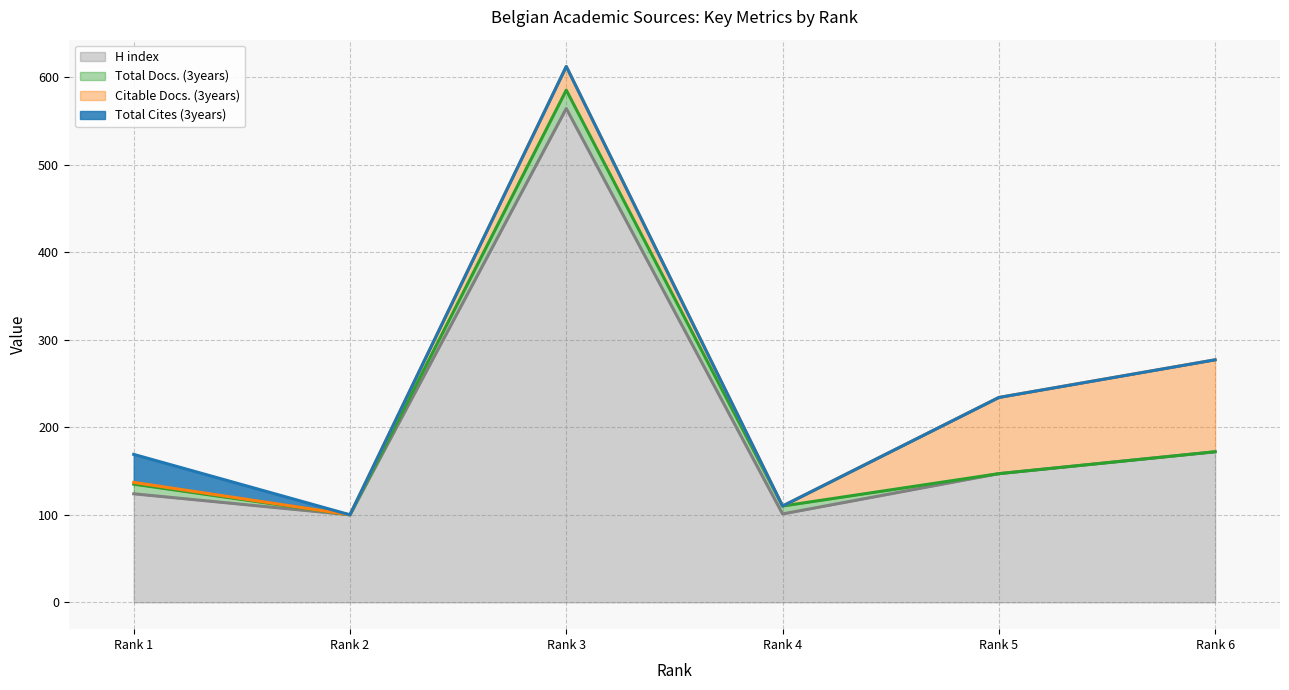

True or false: H index and Total Cites (3years) intersect in this chart.

False